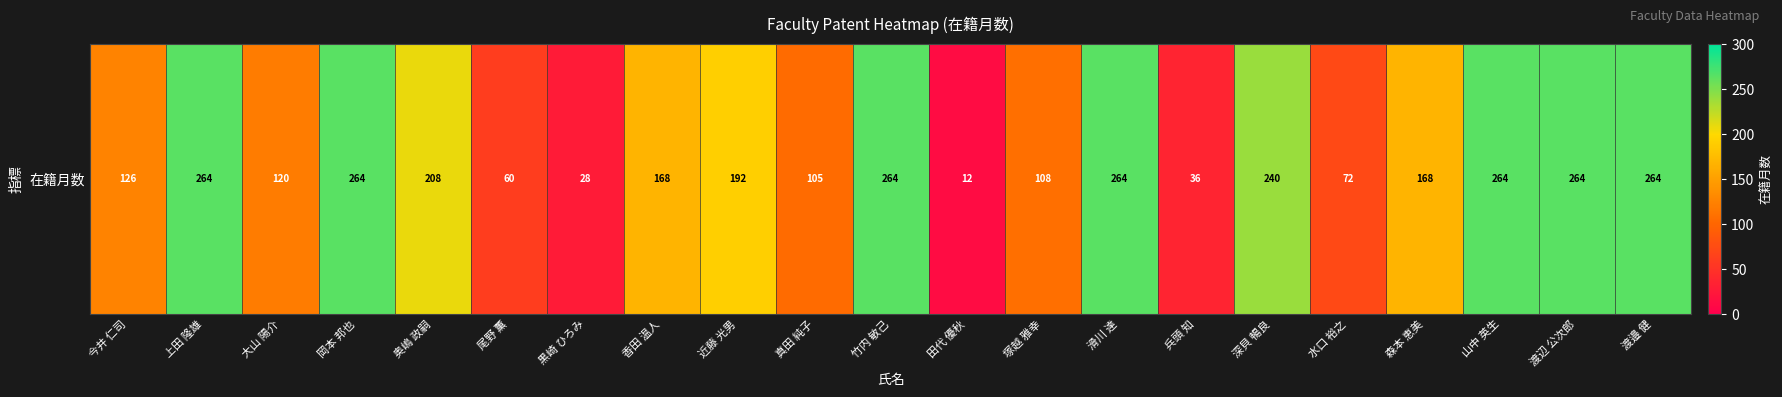

True or false: the data shows 168 at 森本 恵美.

True